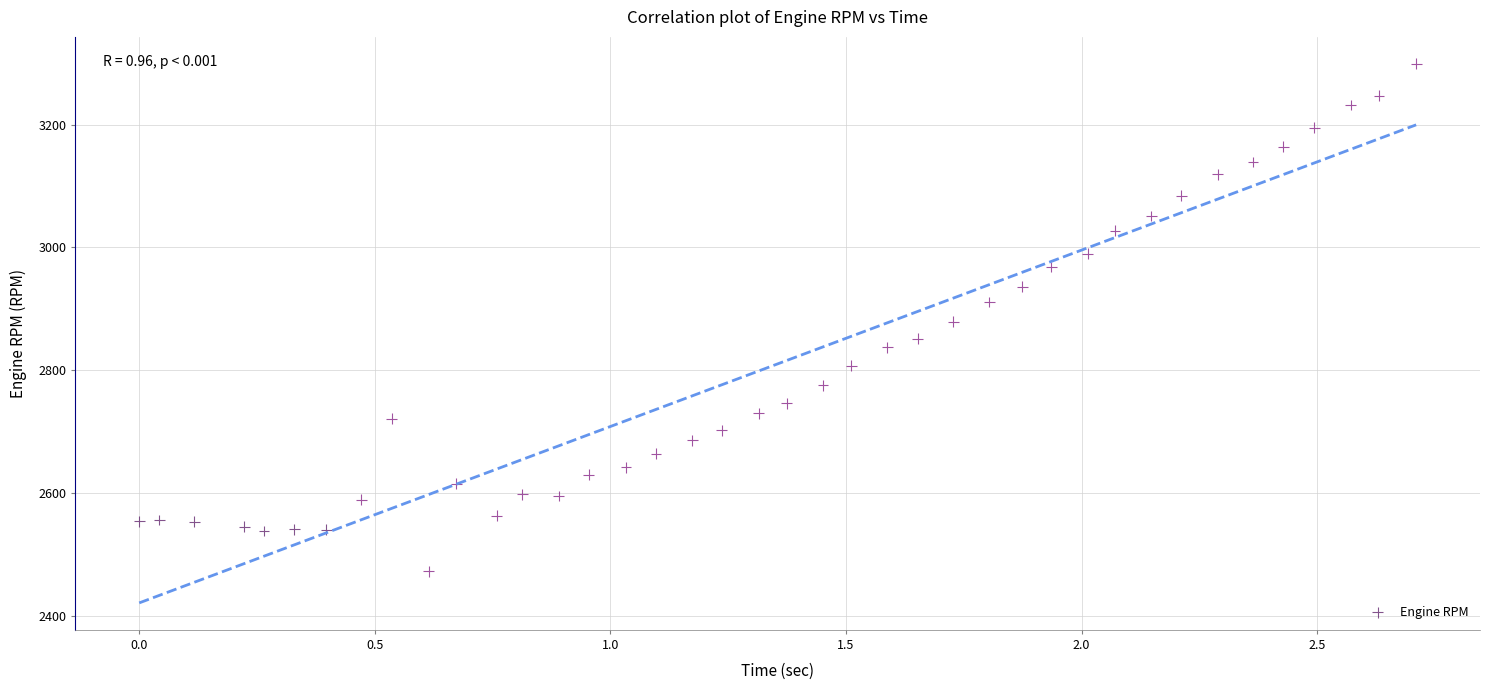

What is the range of Y values (max minus min)?

827